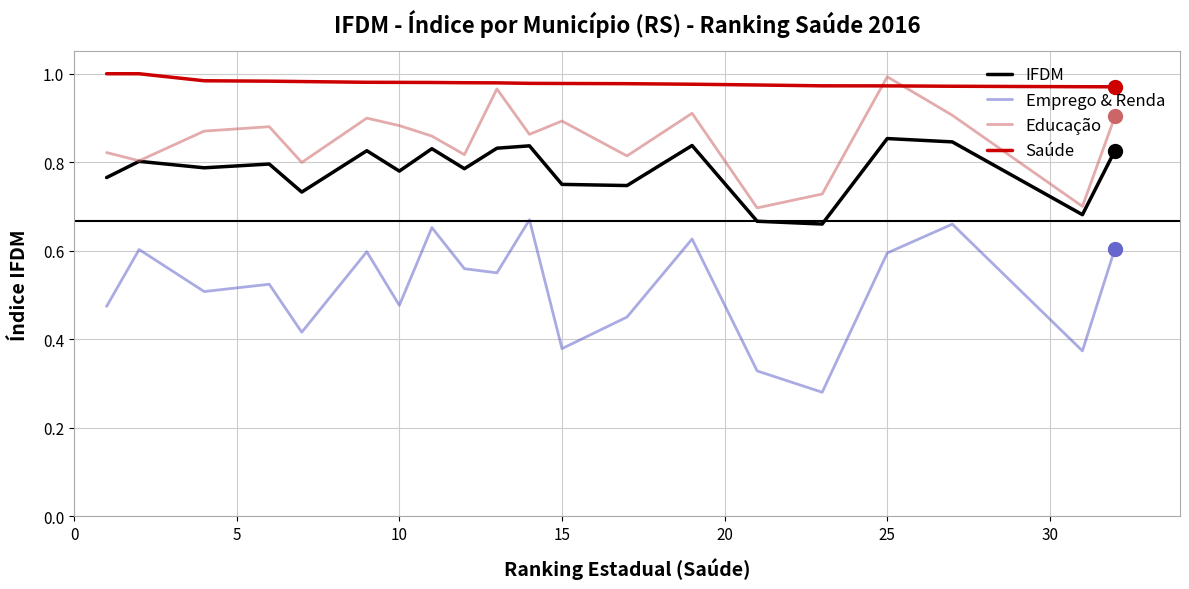

Which series has the largest range (max minus min)?

Emprego & Renda